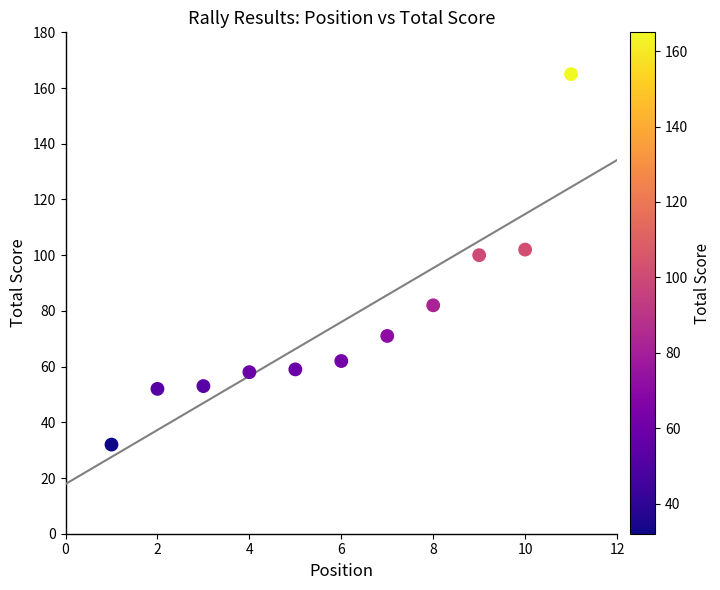

What is the range of X values (max minus min)?

10